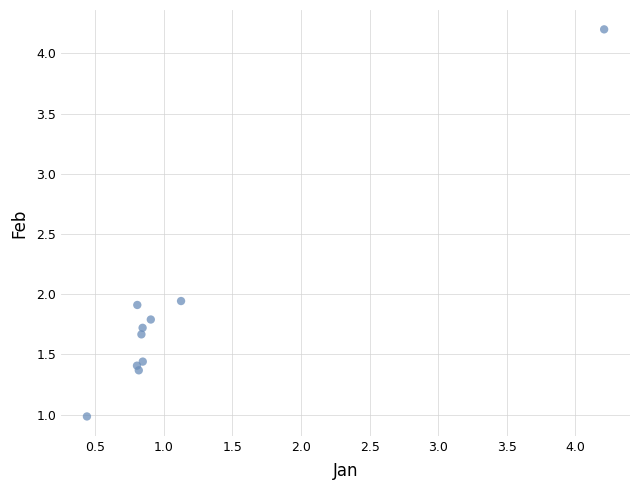

What is the range of X values (max minus min)?

3.8